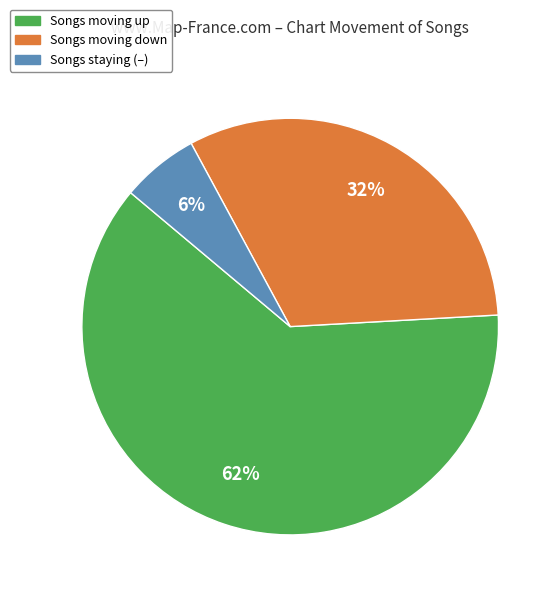

Is there any slice that represents more than half of the pie?

Yes